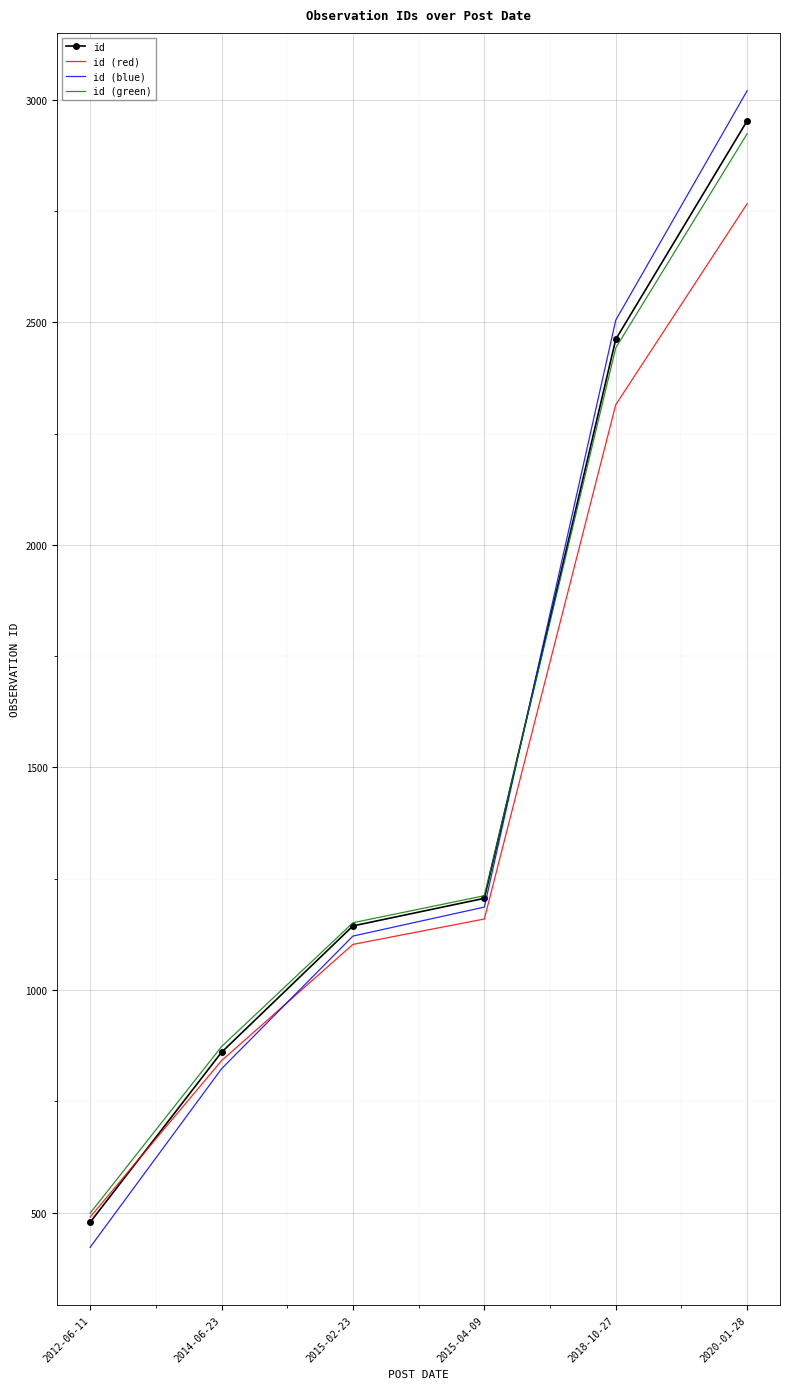

Reading right to left, list all the values displayed in this chart.

id: 2953.0	2462.0	1206.0	1144.0	860.0	478.0
id (red): 2766.8	2315.0	1159.5	1102.5	841.2	489.8
id (blue): 3020.7	2505.1	1186.3	1121.2	823.0	421.9
id (green): 2923.9	2442.8	1211.9	1151.1	872.8	498.4